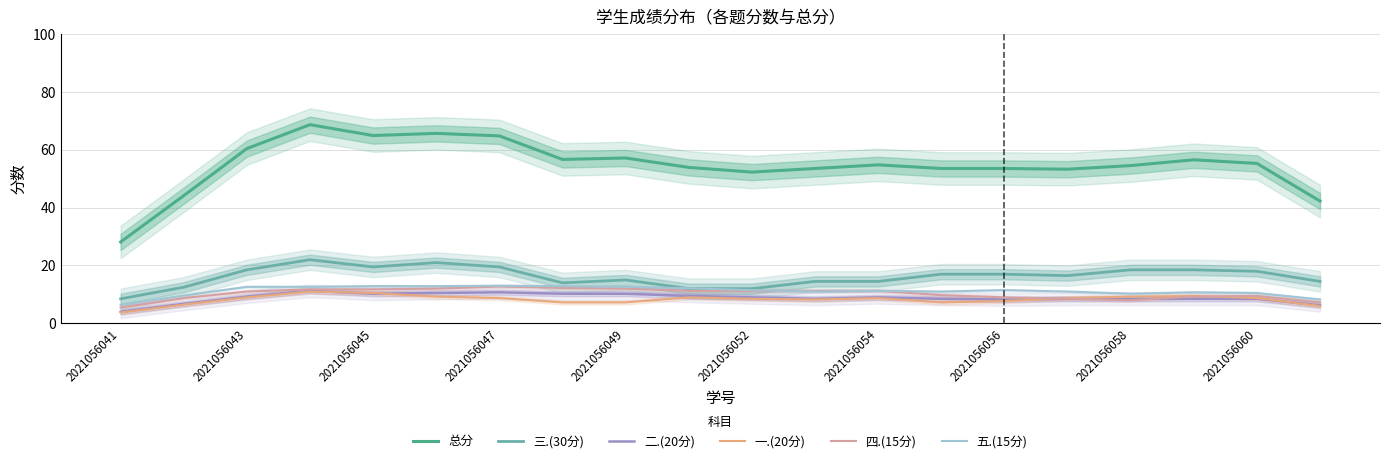

What is the average value of the 总分 series?

54.7